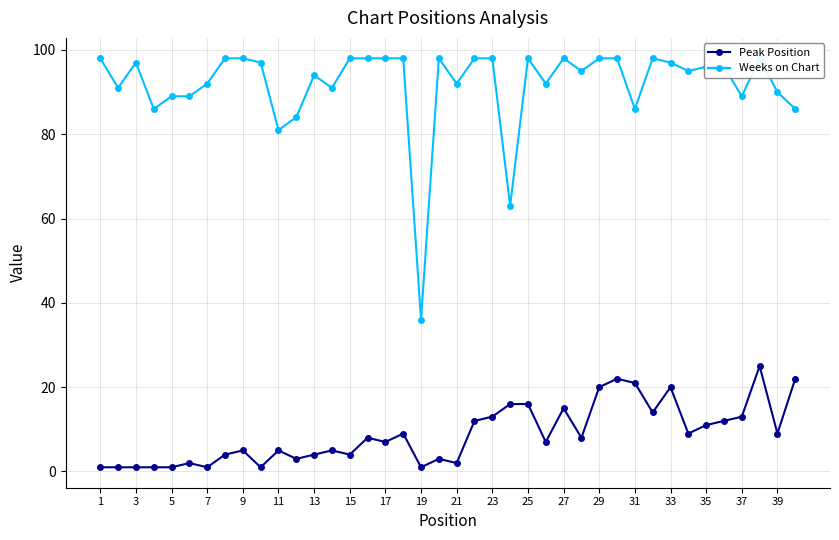

Is it true that Peak Position equals 4 at 13?

True